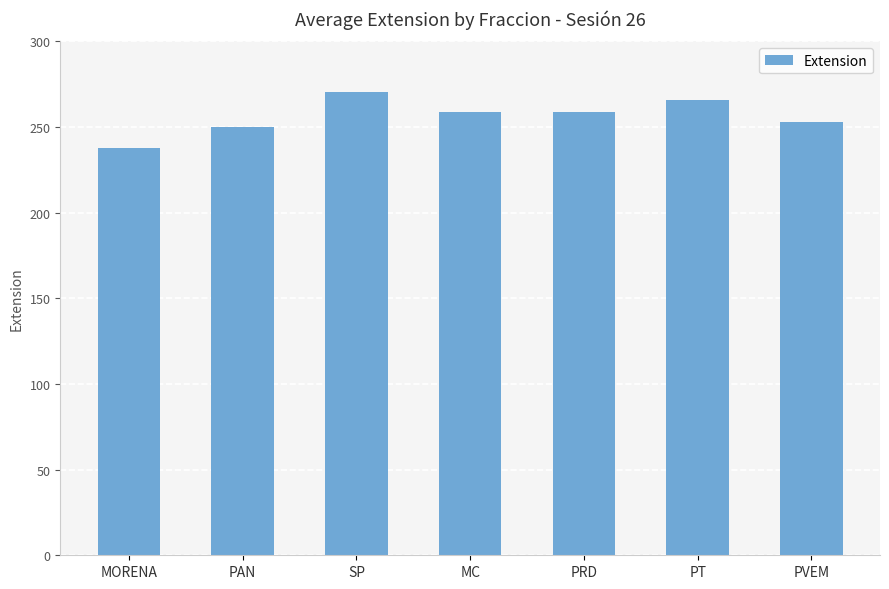

What is the maximum value shown in the chart?

270.3